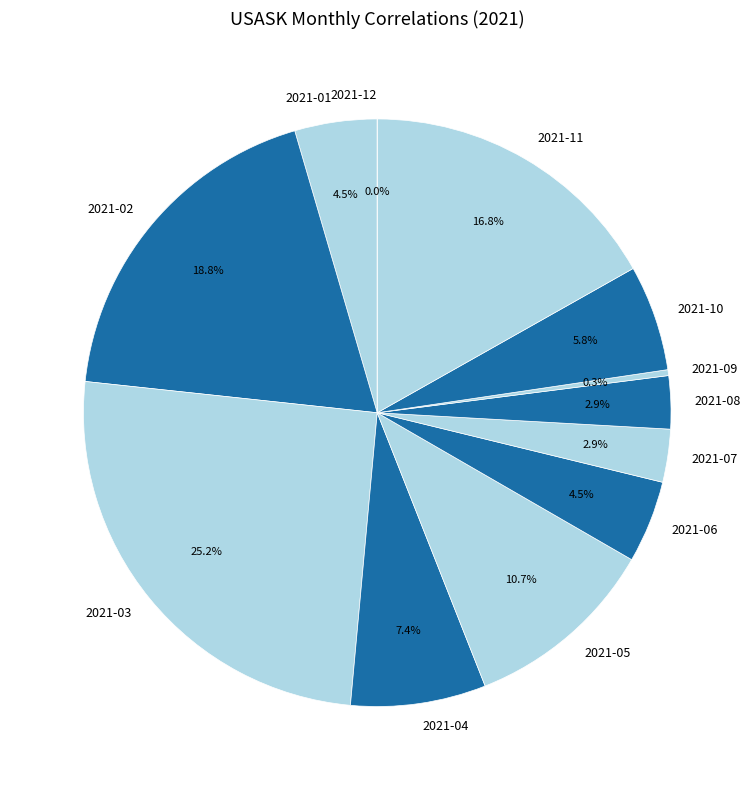

Do 2021-05 and 2021-09 together represent more than half of the pie?

No